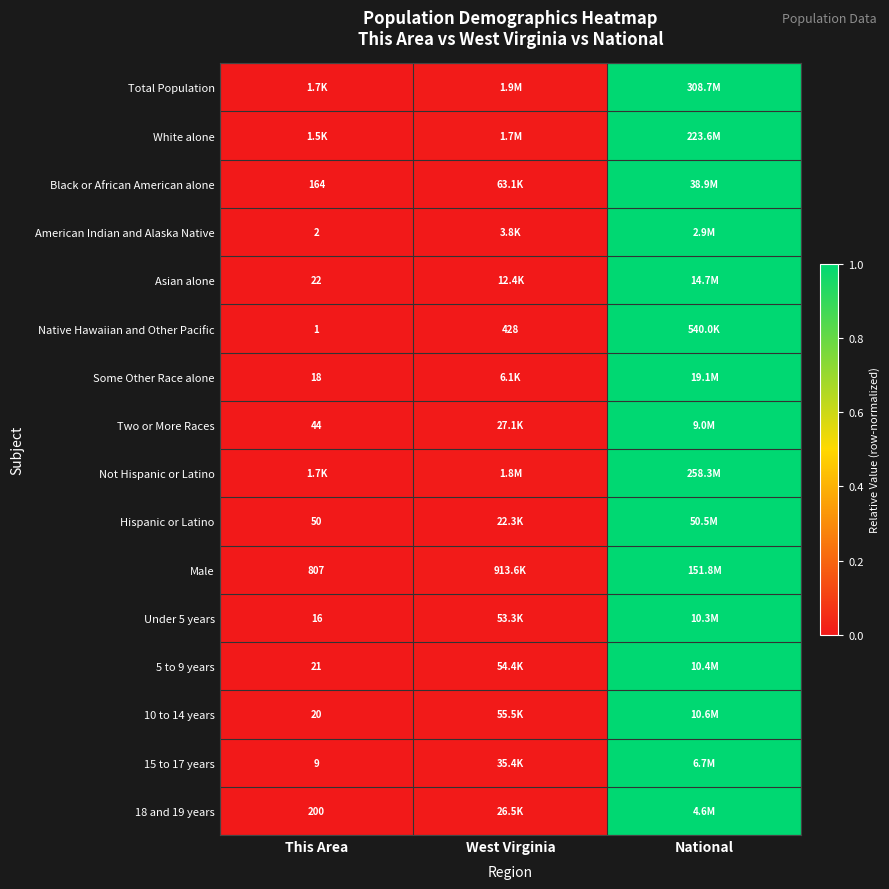

Where is Black or African American alone nearest to the value 0?

This Area